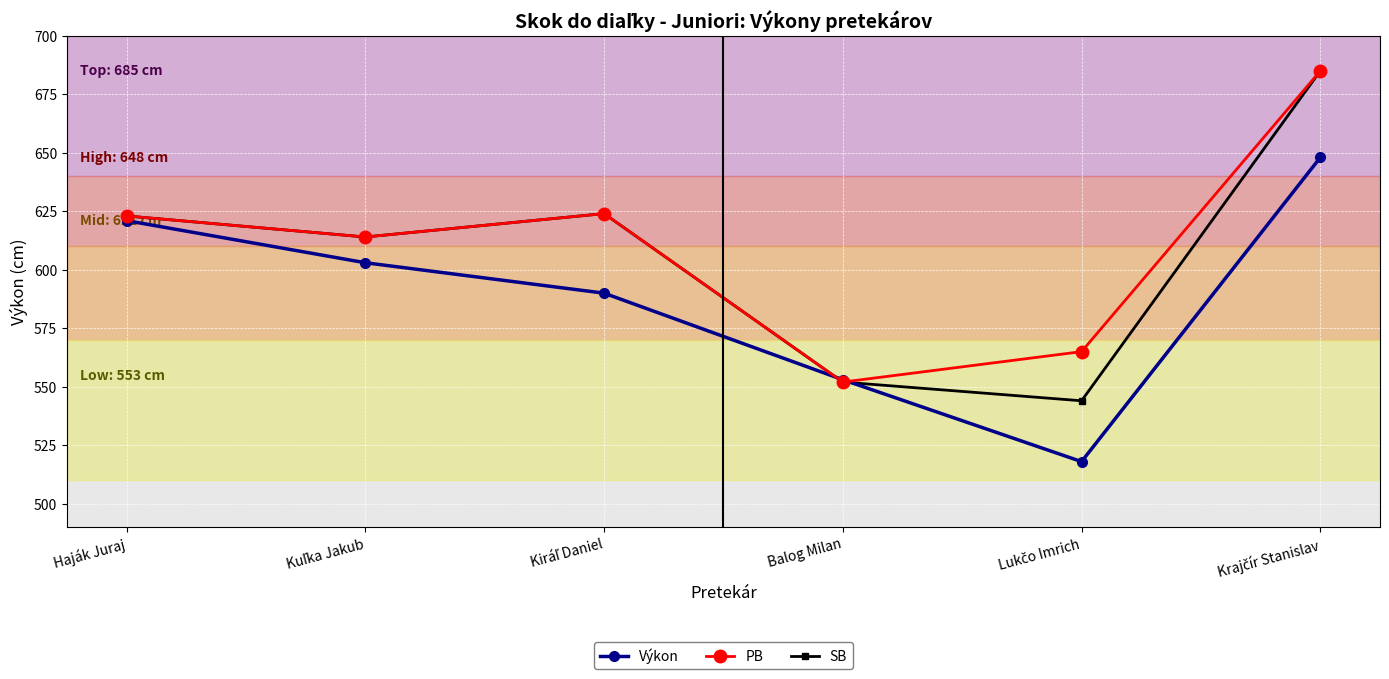

What is the value of the Výkon point at the 2nd from the left?

603